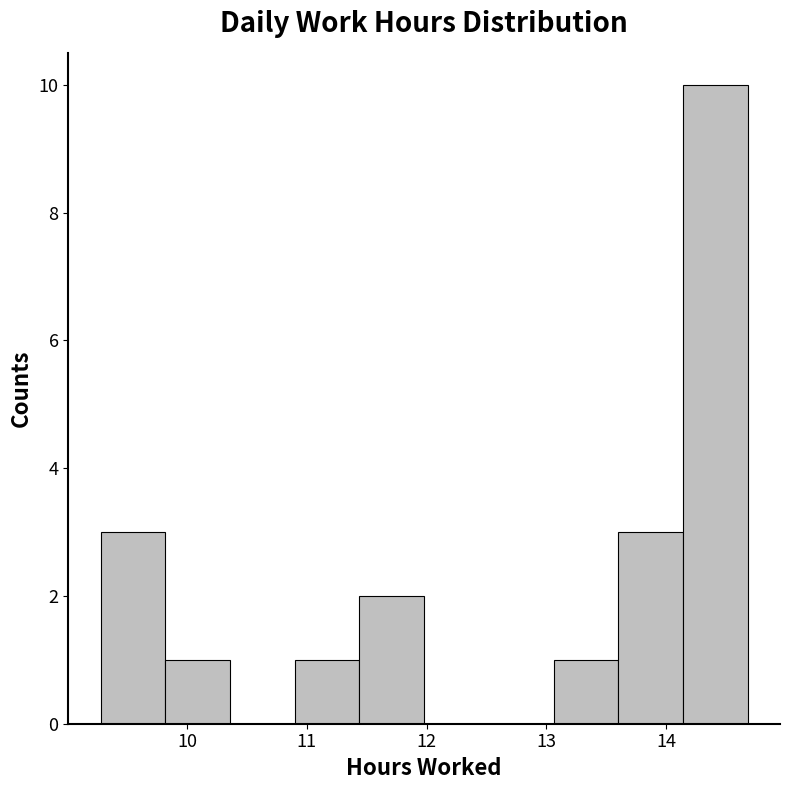

Over which range of the x-axis is the bar tallest?

14.14 to 14.68